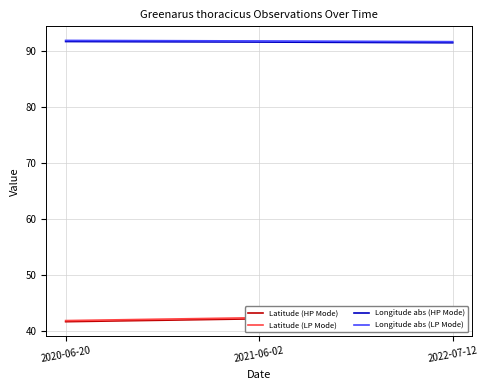

What is the highest value of the Latitude (HP Mode) series?

42.3